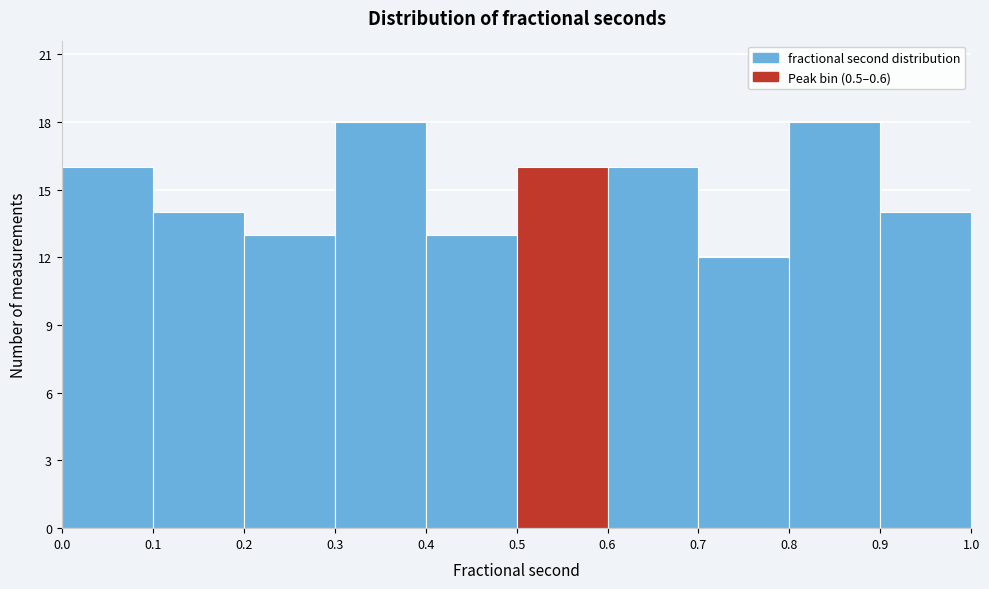

Reading left to right, transcribe this chart: for each bar, give the range it covers on the x-axis and its height. The values are not printed on the chart, so give them approximately, as read against the axis.

0.0 to 0.1: 16
0.1 to 0.2: 14
0.2 to 0.3: 13
0.3 to 0.4: 18
0.4 to 0.5: 13
0.5 to 0.6: 16
0.6 to 0.7: 16
0.7 to 0.8: 12
0.8 to 0.9: 18
0.9 to 1.0: 14